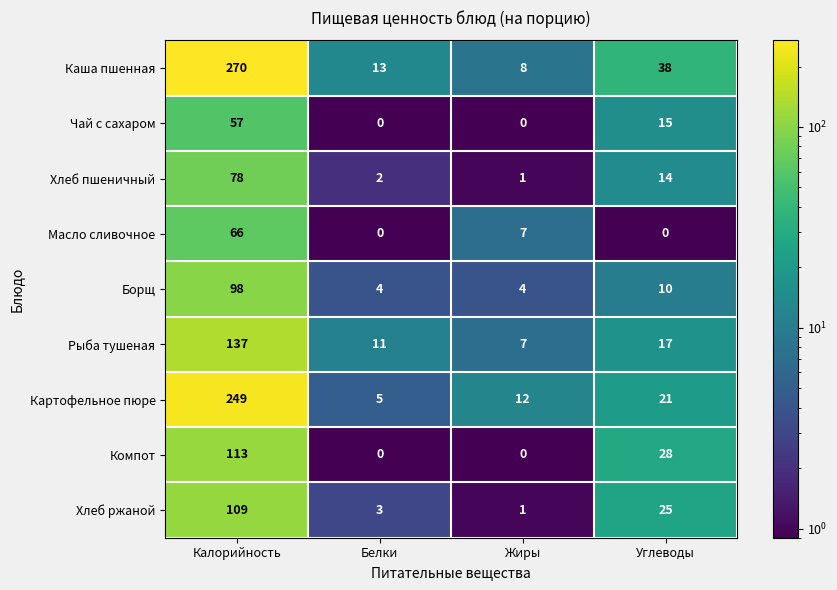

Rank the categories by Хлеб ржаной value from lowest to highest.

Жиры, Белки, Углеводы, Калорийность